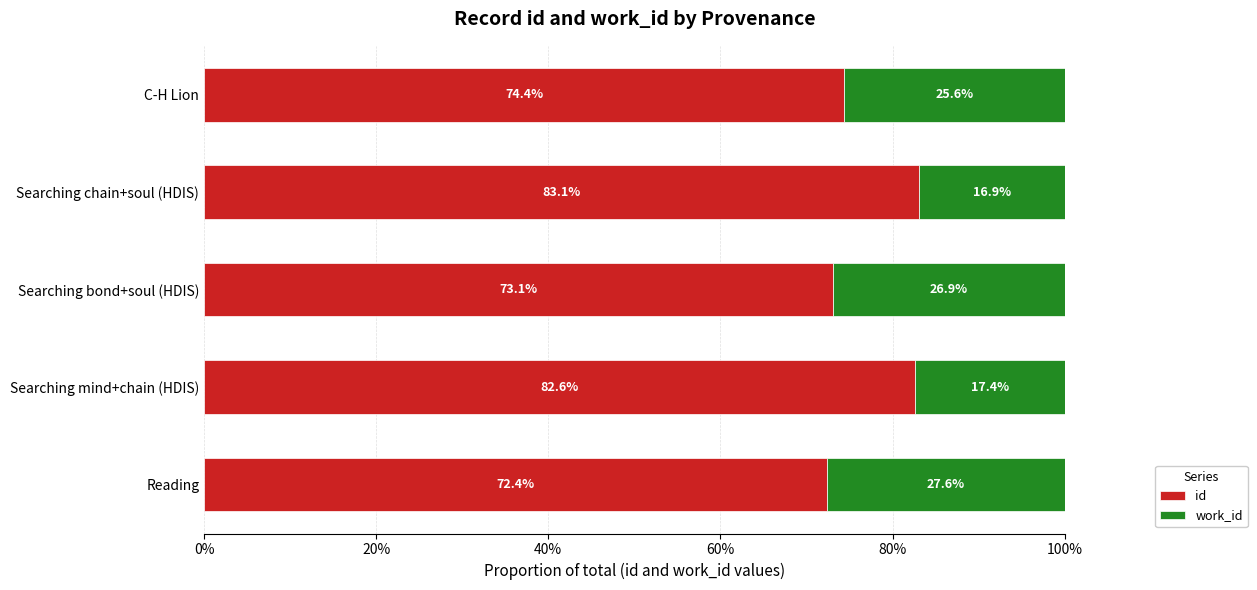

What is the difference between the id values at Searching mind+chain (HDIS) and Reading?

10.2